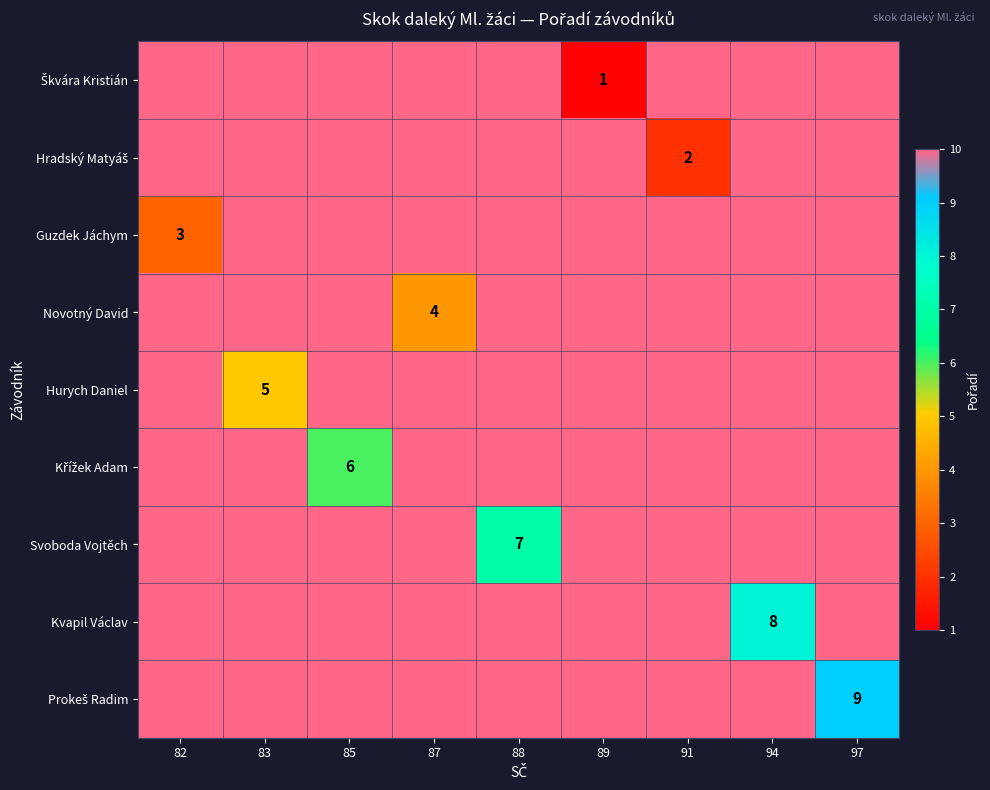

At 85, list the series in order from largest to smallest.

Škvára Kristián, Hradský Matyáš, Guzdek Jáchym, Novotný David, Hurych Daniel, Svoboda Vojtěch, Kvapil Václav, Prokeš Radim, Křížek Adam